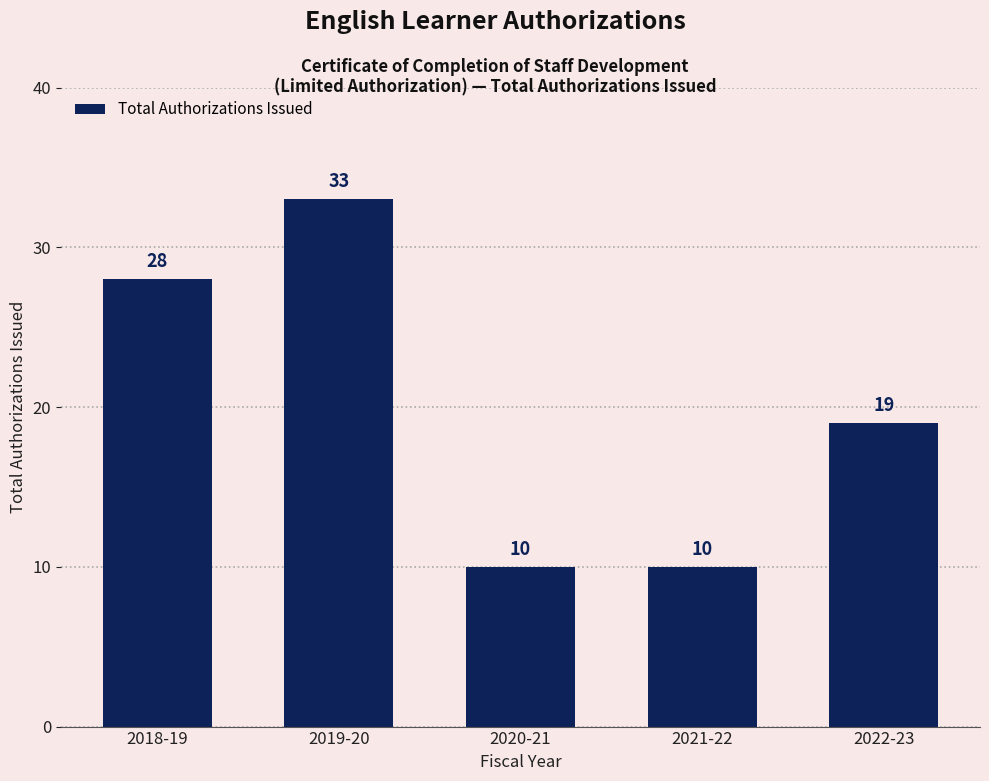

Count the number of categories in the chart.

5